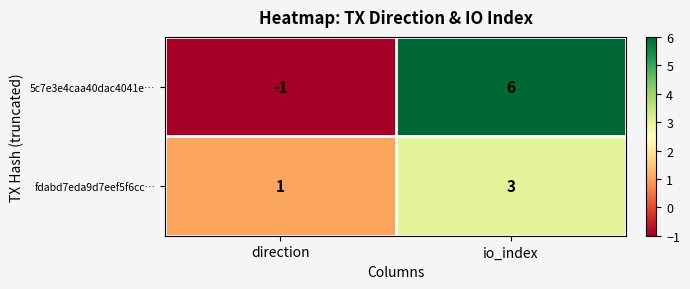

Reading right to left, list all the values displayed in this chart.

5c7e3e4caa40dac4041e…: io_index=6	direction=-1
fdabd7eda9d7eef5f6cc…: io_index=3	direction=1